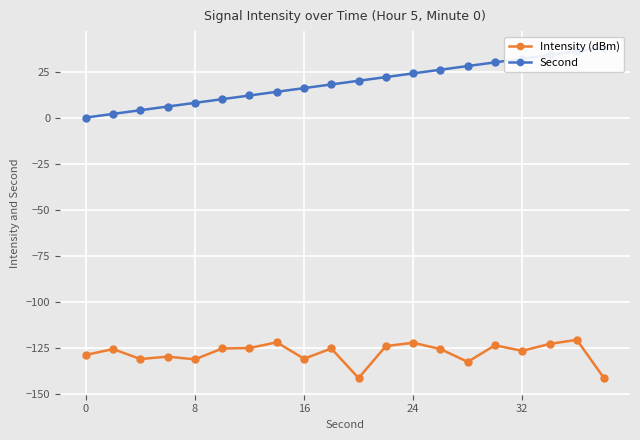

What is the maximum value for Second?

38.0